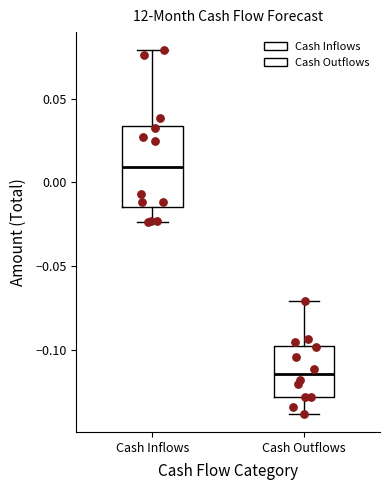

Which box is the tallest, from its lower edge to its upper edge?

Cash Inflows